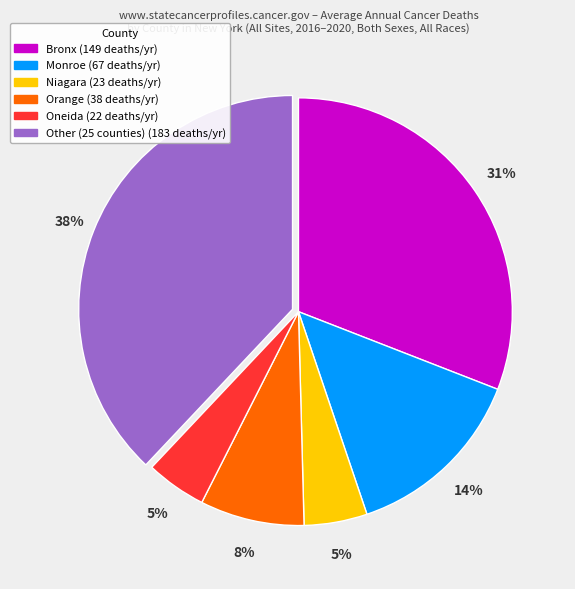

To the nearest percent, what is the difference between the largest and smallest slice percentages?

33%